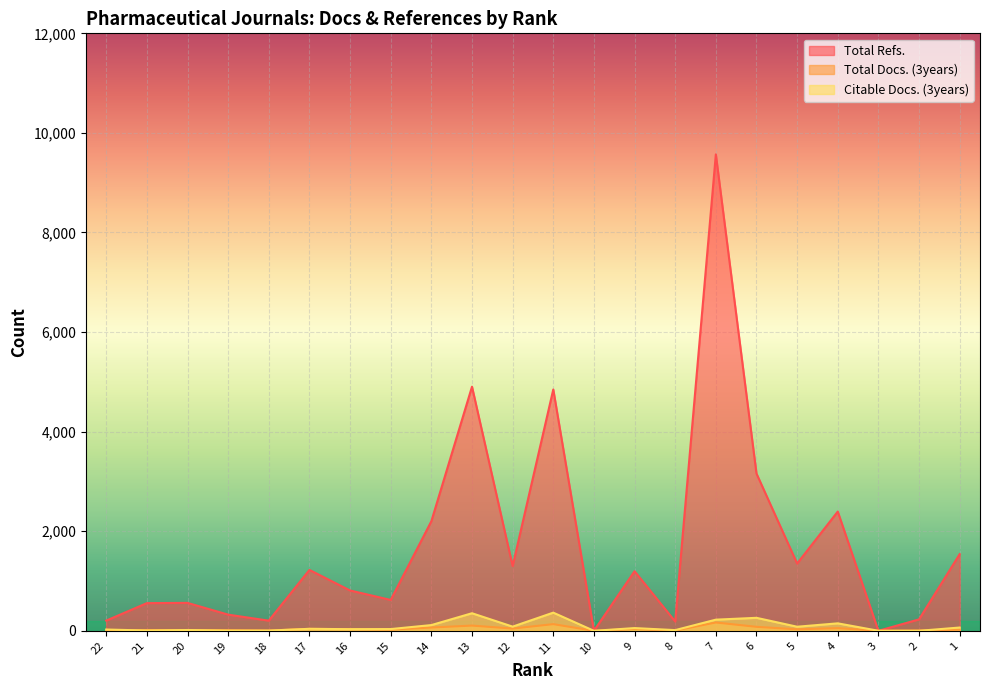

How many times do Citable Docs. (3years) and Total Docs. (3years) cross each other?

5